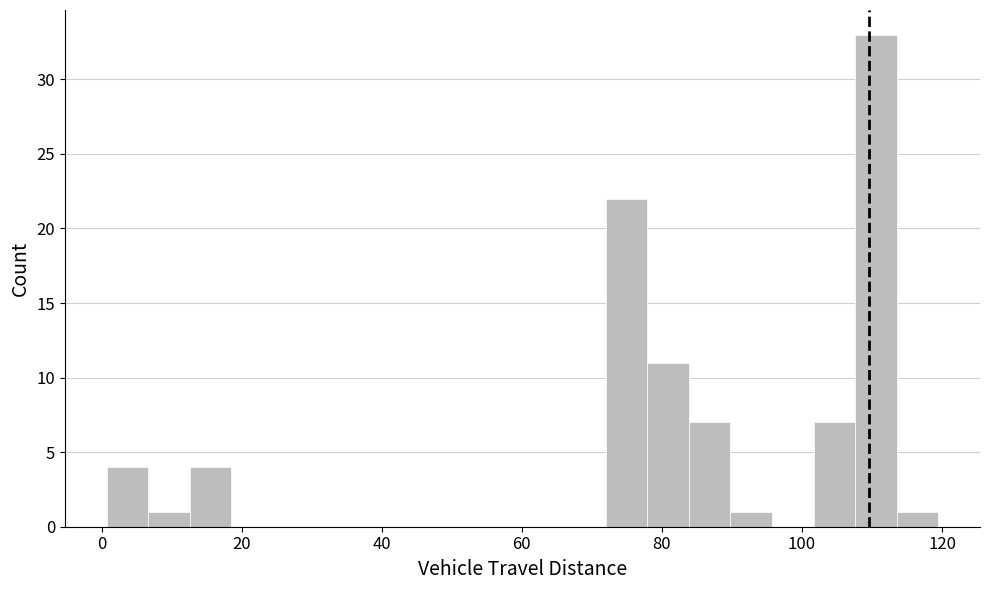

Around what value on the x-axis is the tallest bar? Give the approximate position of its centre, as read against the axis.

110